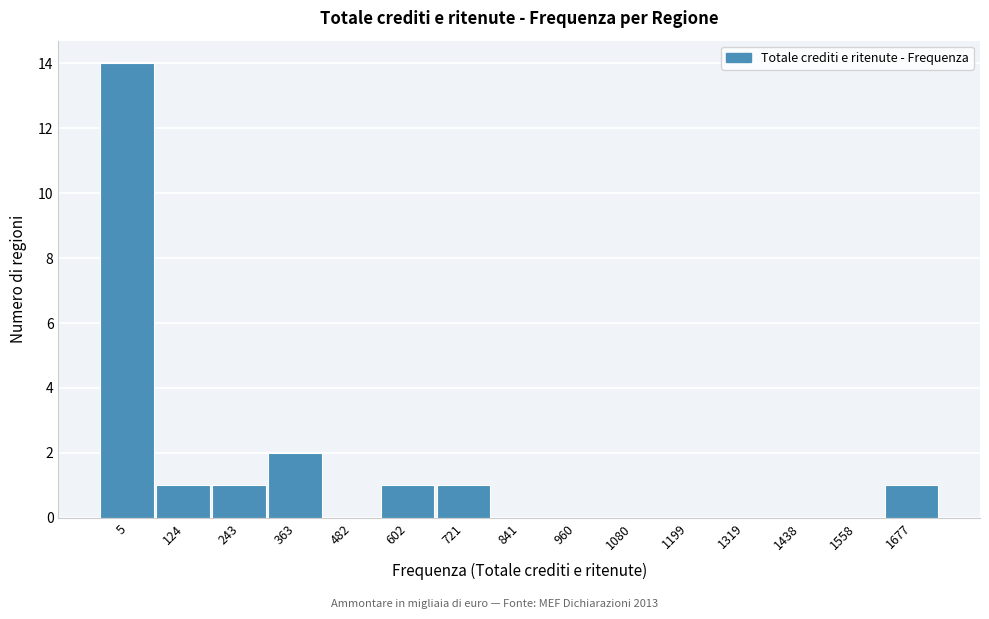

Reading right to left, transcribe all the data shown in this chart.

1677=1	1558=0	1438=0	1319=0	1199=0	1080=0	960=0	841=0	721=1	602=1	482=0	363=2	243=1	124=1	5=14